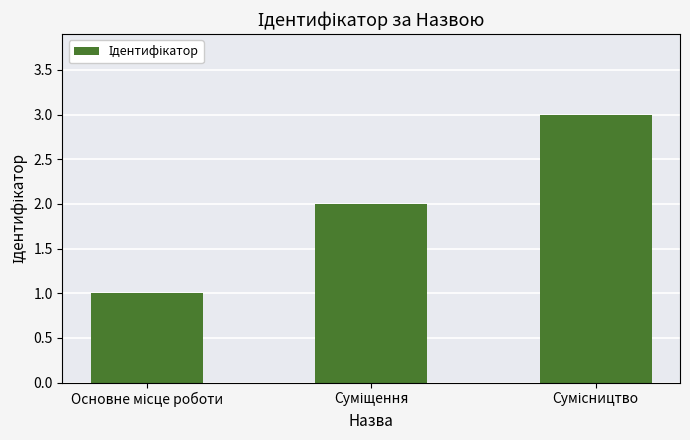

Reading left to right, what are all the values shown in this chart?

1	2	3